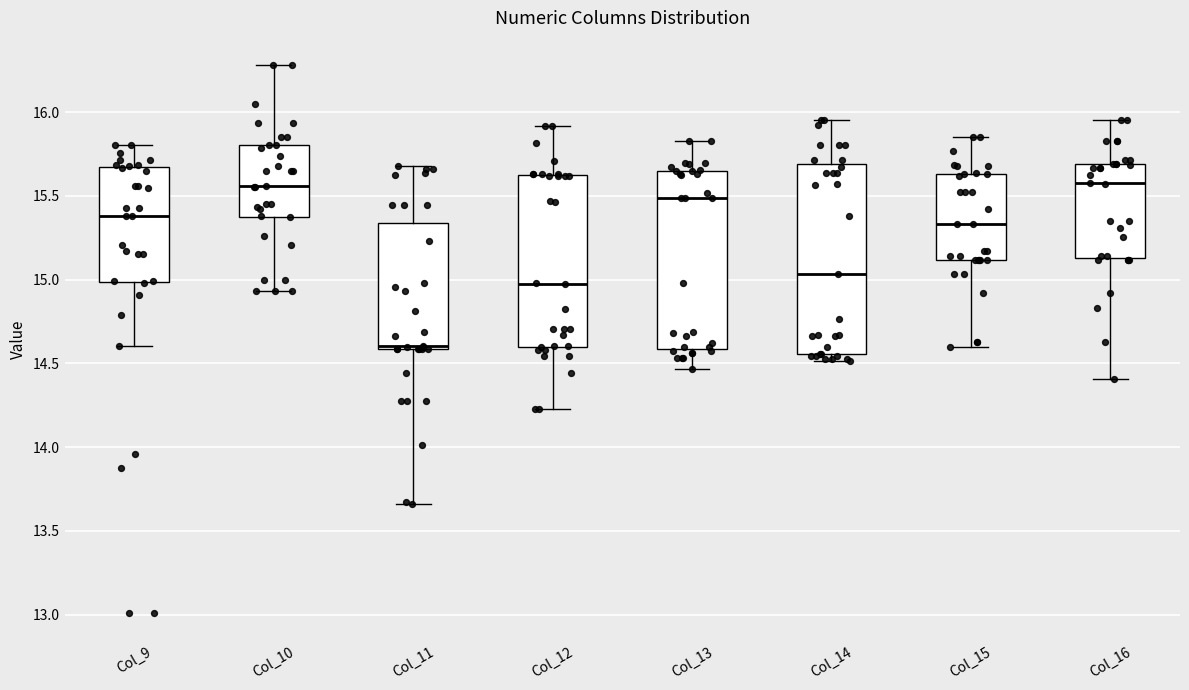

Reading left to right, read every box against the y-axis: the position of its median line, the range the box covers, and the ends of its whiskers. The values are not printed on the chart, so give them approximately, as read against the axis.

Col_9: median 15.40, box 15.00 to 15.65, whiskers 14.60 to 15.80
Col_10: median 15.55, box 15.40 to 15.80, whiskers 14.95 to 16.30
Col_11: median 14.60 (just above the box's lower edge), box 14.60 to 15.35, whiskers 13.65 to 15.70
Col_12: median 14.95, box 14.60 to 15.60, whiskers 14.25 to 15.90
Col_13: median 15.50, box 14.60 to 15.65, whiskers 14.45 to 15.85
Col_14: median 15.05, box 14.55 to 15.70, whiskers 14.50 to 15.95
Col_15: median 15.35, box 15.10 to 15.65, whiskers 14.60 to 15.85
Col_16: median 15.60, box 15.15 to 15.70, whiskers 14.40 to 15.95